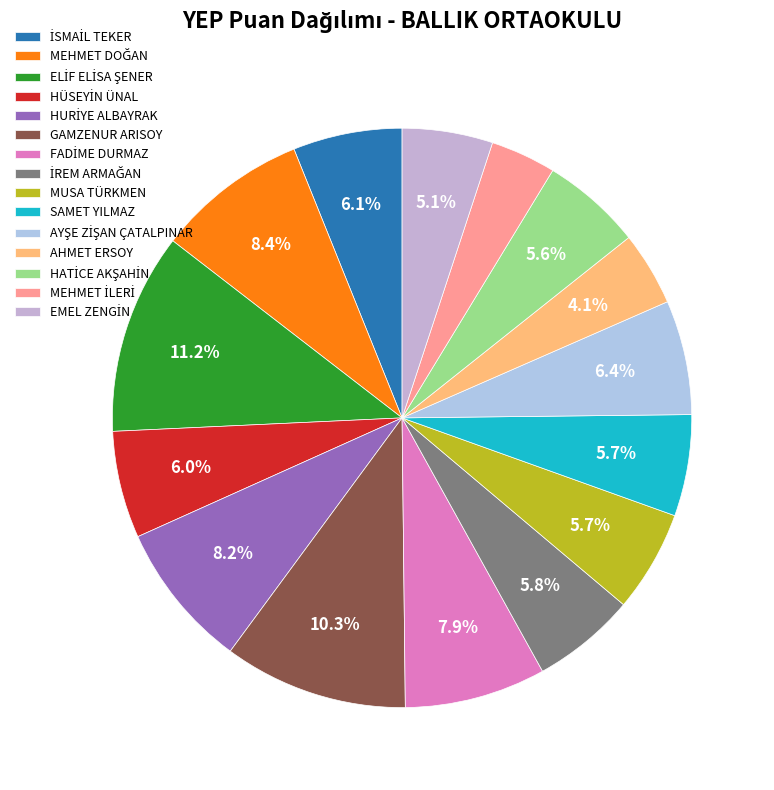

How many segments does this pie chart have?

15